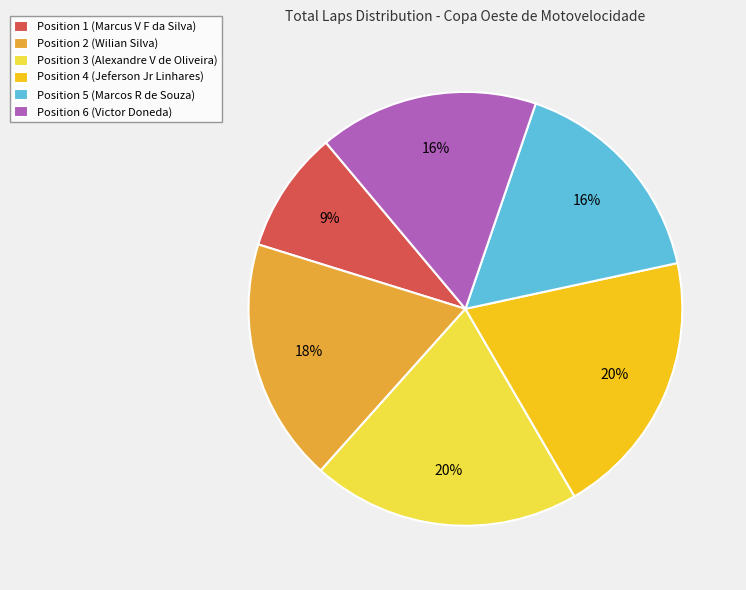

What percentage is the Position 6 (Victor Doneda) slice, to the nearest percent?

16%